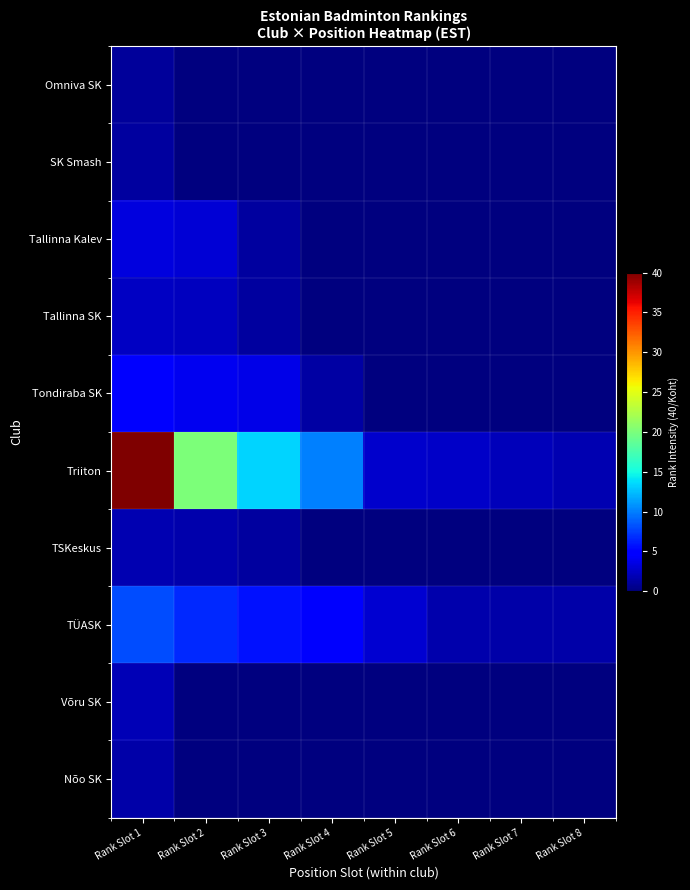

What is the total value across all series at Rank Slot 5?

5.5